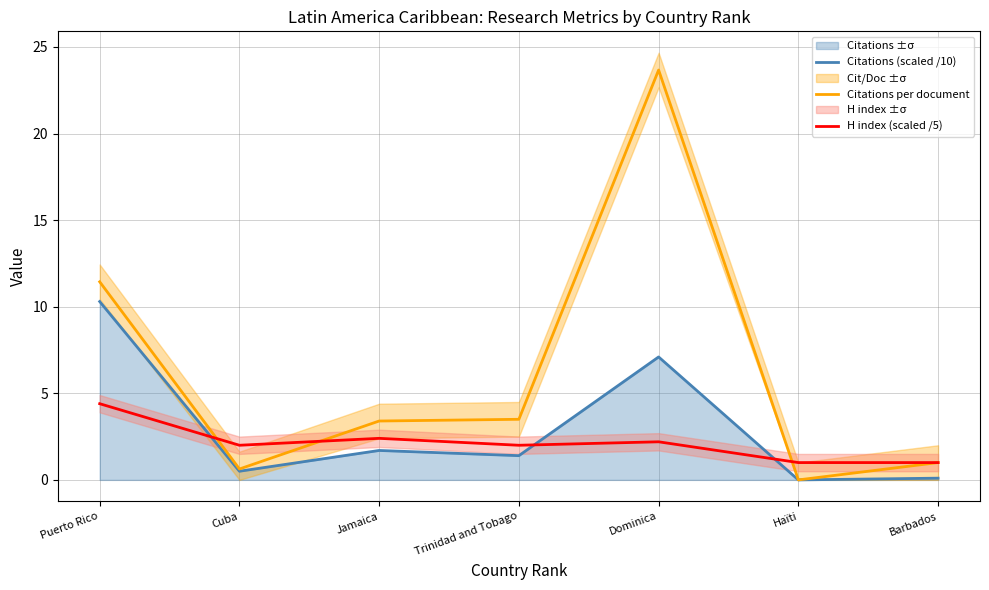

How many distinct data groups are displayed?

3